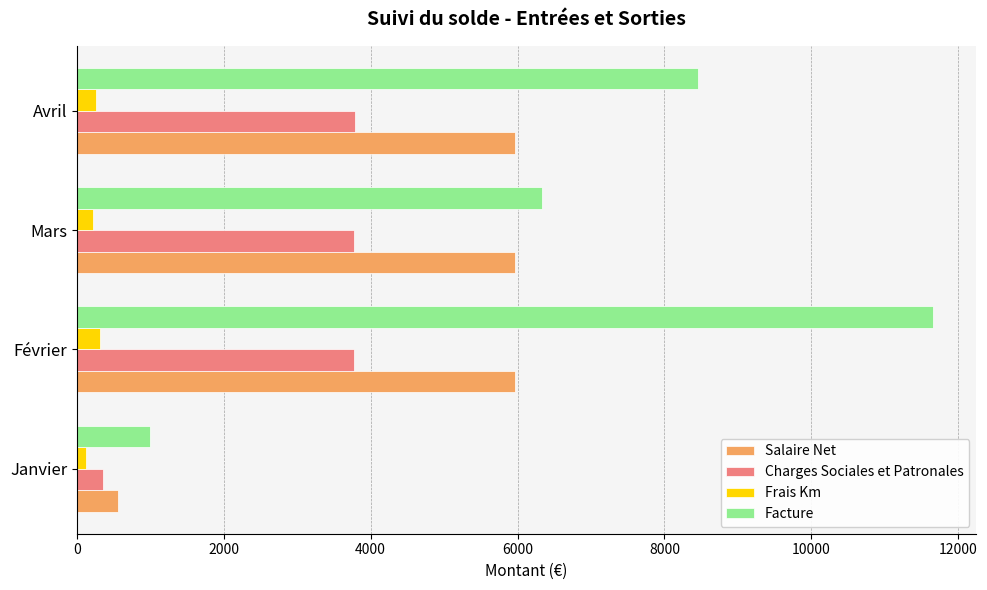

What is the difference between the maximum and minimum values in the Salaire Net series?

5405.2